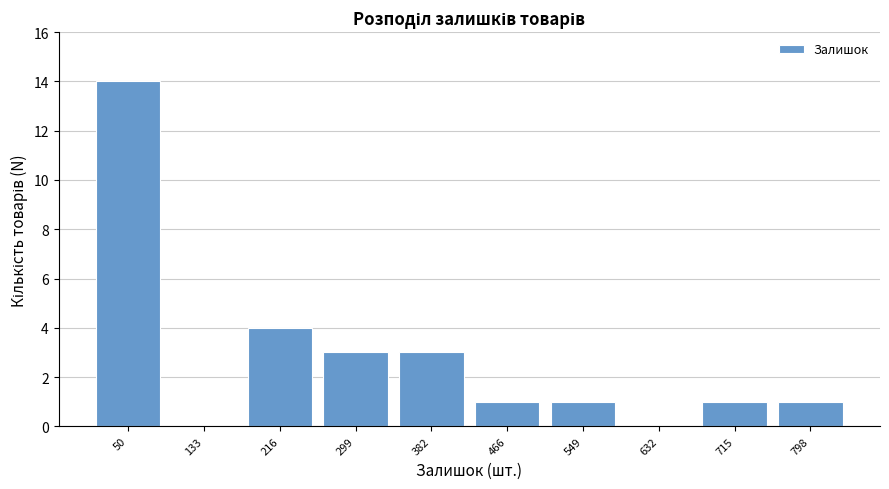

Reading left to right, list every bar in this chart as the range it spans on the x-axis followed by its height. Neither the bar edges nor the heights are printed on the chart, so give them approximately, as read against the axes.

10 to 90: 14
90 to 180: 0
180 to 260: 4
260 to 340: 3
340 to 420: 3
420 to 510: 1
510 to 590: 1
590 to 670: 0
670 to 760: 1
760 to 840: 1